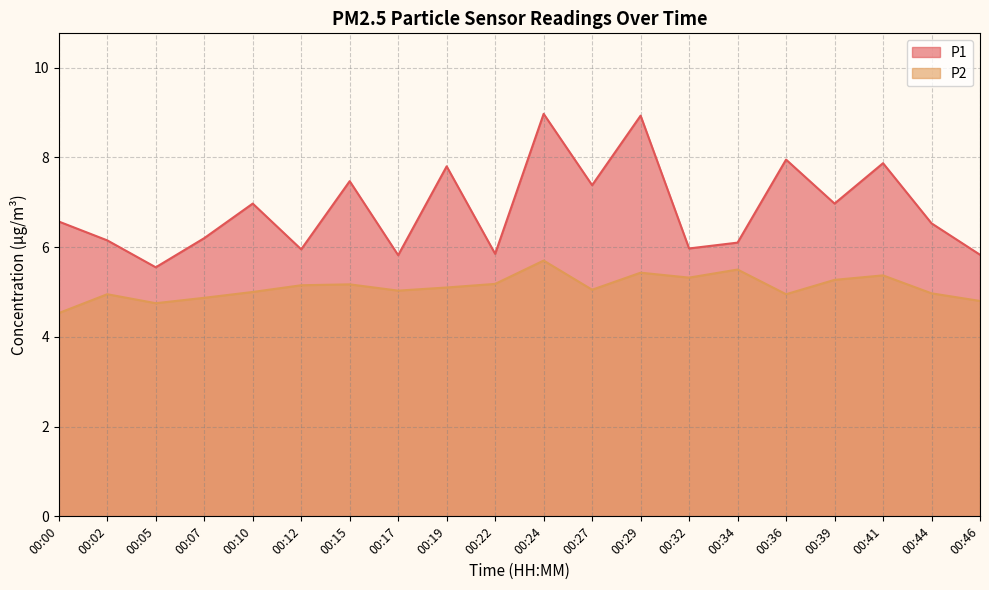

Count the number of data series in this chart.

2